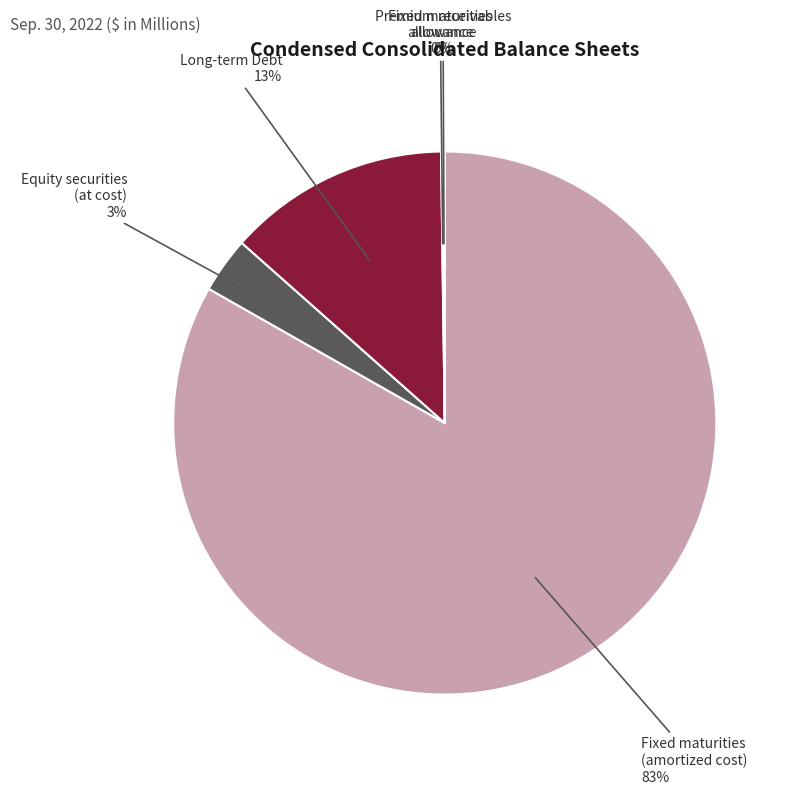

To the nearest percent, what is the average slice percentage?

20%